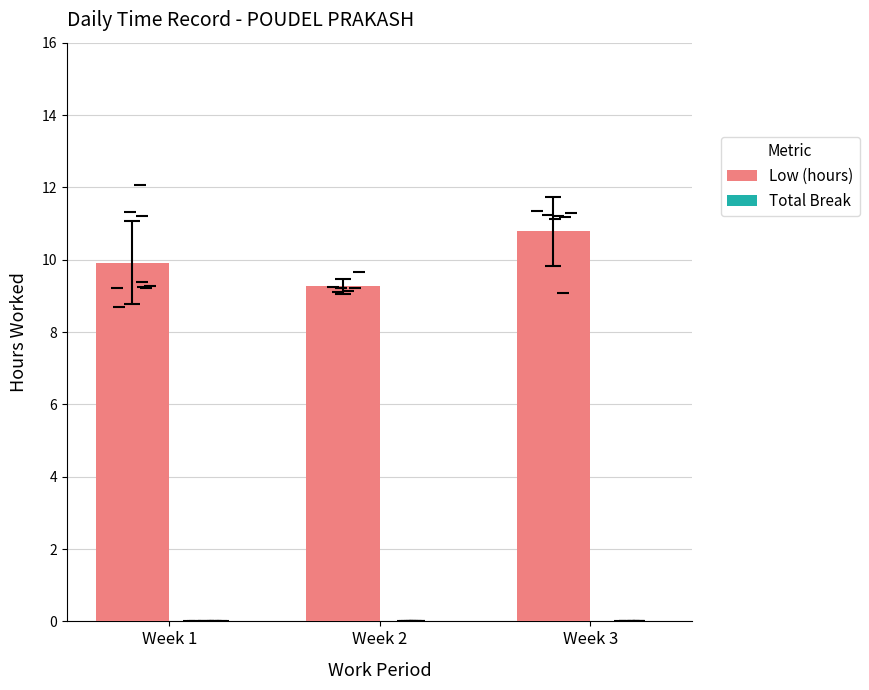

Reading left to right, list all the values displayed in this chart.

Low (hours): 9.9	9.3	10.8
Total Break: 0.0	0.0	0.0